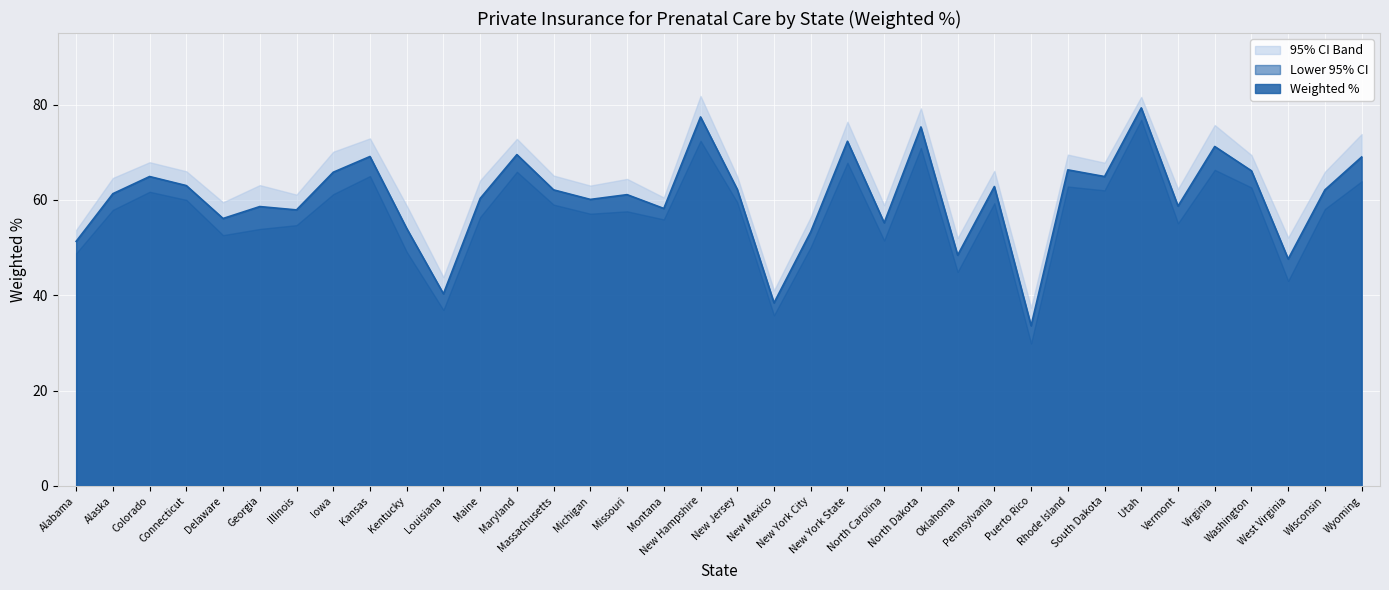

What is the difference between the maximum and second lowest values in the Weighted % series?

40.9